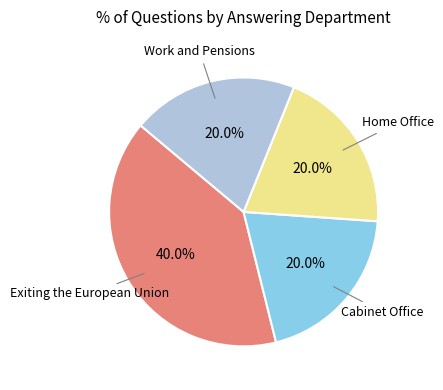

To the nearest percent, what is the difference between the largest and smallest slice percentages?

20%